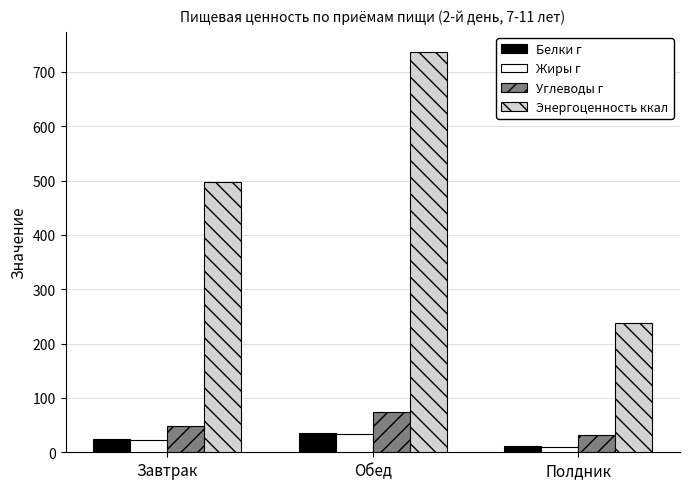

Which series changed the most between Завтрак and Полдник?

Энергоценность ккал